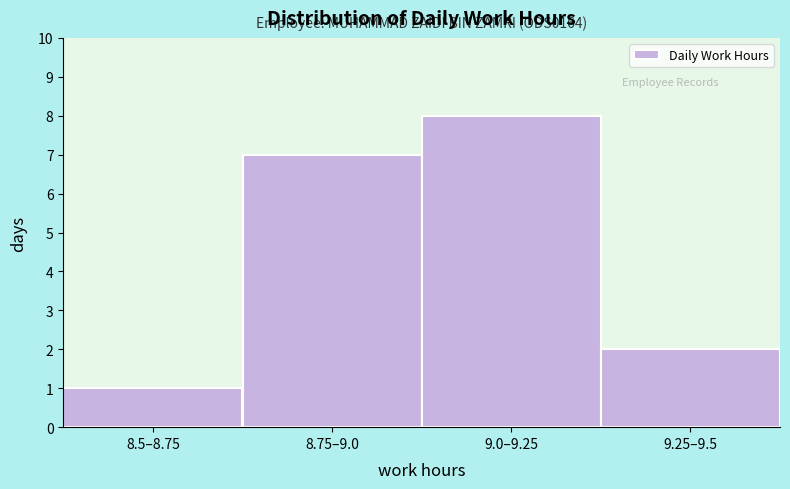

Reading left to right, transcribe all the data shown in this chart.

8.5–8.75=1	8.75–9.0=7	9.0–9.25=8	9.25–9.5=2